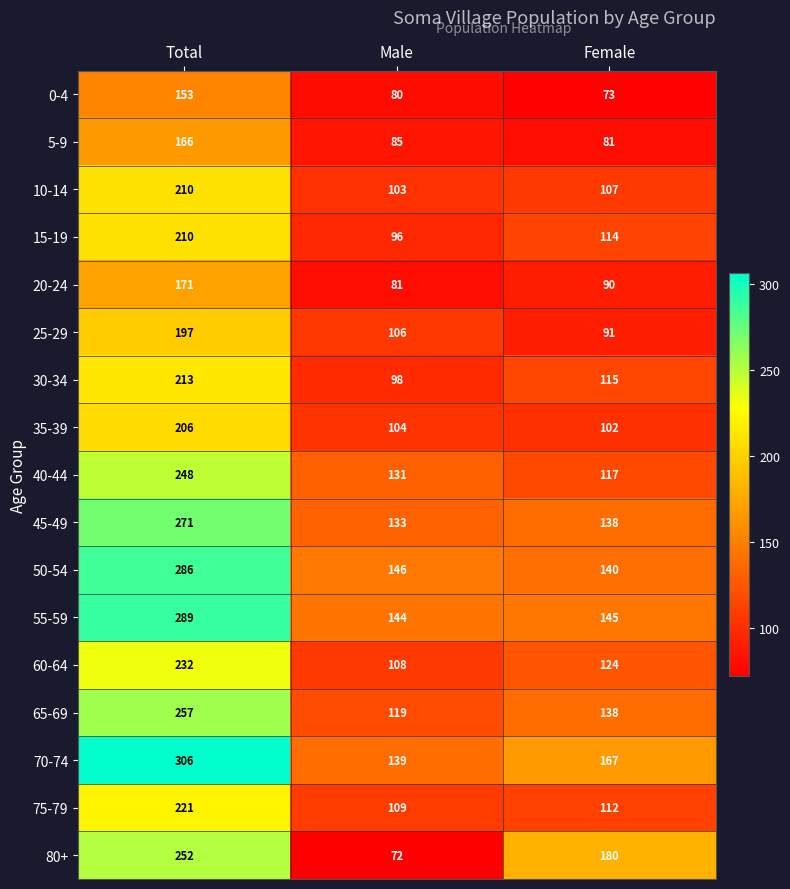

True or false: 50-54 has a value of 214 at Male.

False